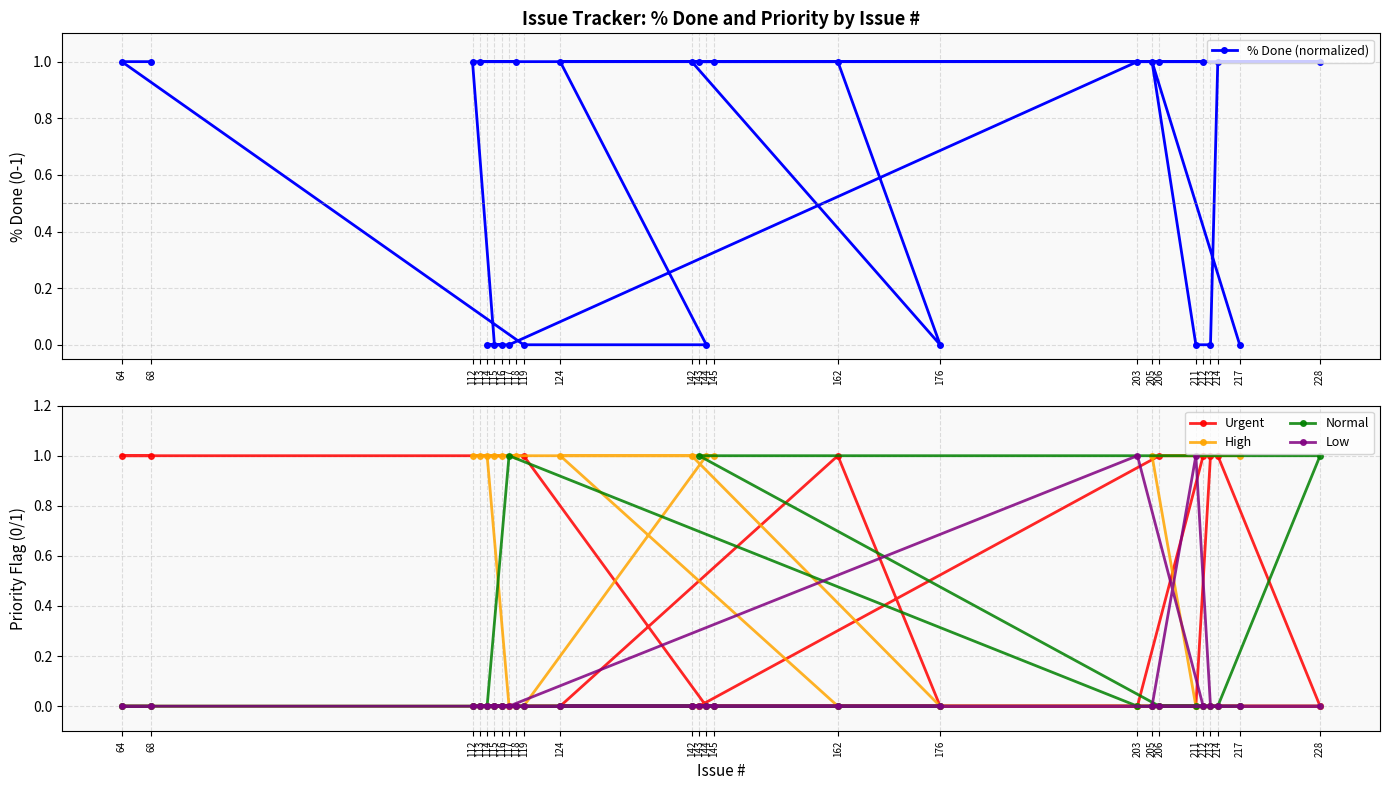

Reading left to right, extract all data points from this chart.

% Done (normalized): 64=1	68=1	112=1	113=1	114=0	115=0	116=0	117=0	118=1	119=0	124=1	142=1	143=1	144=0	145=1	162=1	176=0	203=1	205=1	206=1	211=0	212=1	213=0	214=1	217=0	228=1
Urgent: 64=1	68=1	112=0	113=0	114=0	115=0	116=0	117=0	118=0	119=1	124=0	142=0	143=0	144=0	145=0	162=1	176=0	203=0	205=0	206=1	211=0	212=1	213=1	214=1	217=0	228=0
High: 64=0	68=0	112=1	113=1	114=1	115=1	116=1	117=0	118=1	119=0	124=1	142=1	143=0	144=1	145=1	162=0	176=0	203=0	205=1	206=0	211=0	212=0	213=0	214=0	217=1	228=0
Normal: 64=0	68=0	112=0	113=0	114=0	115=0	116=0	117=1	118=0	119=0	124=0	142=0	143=1	144=0	145=0	162=0	176=0	203=0	205=0	206=0	211=0	212=0	213=0	214=0	217=0	228=1
Low: 64=0	68=0	112=0	113=0	114=0	115=0	116=0	117=0	118=0	119=0	124=0	142=0	143=0	144=0	145=0	162=0	176=0	203=1	205=0	206=0	211=1	212=0	213=0	214=0	217=0	228=0